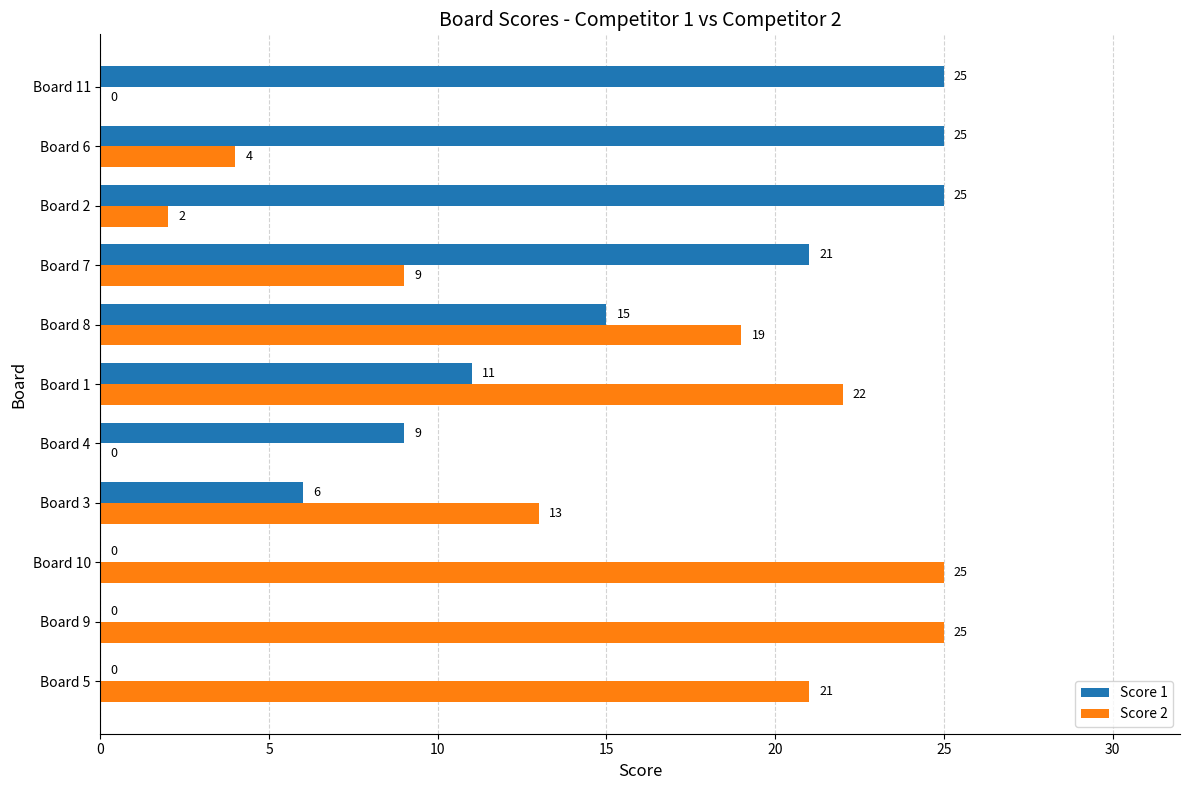

Which series has the largest total across all categories?

Score 2